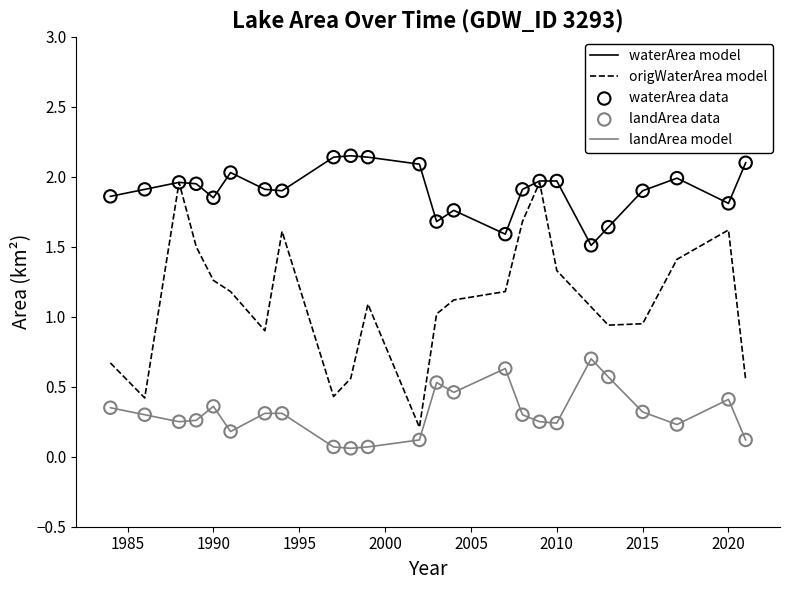

Which series has the largest total across all categories?

waterArea model